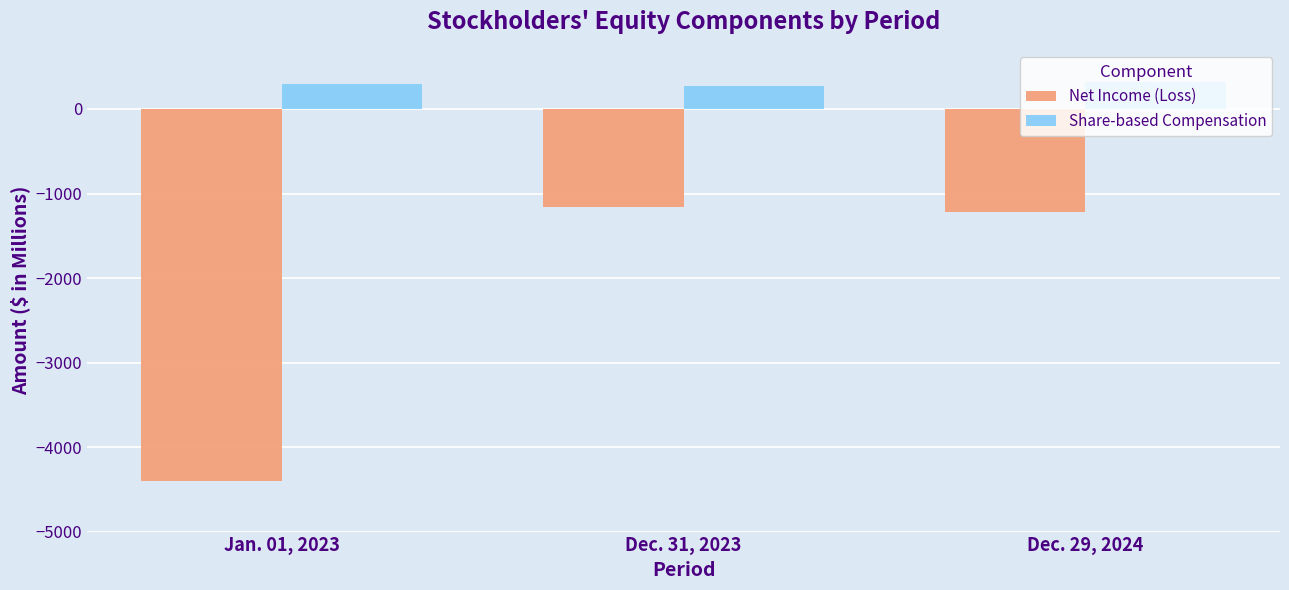

Which series has the largest total across all categories?

Share-based Compensation